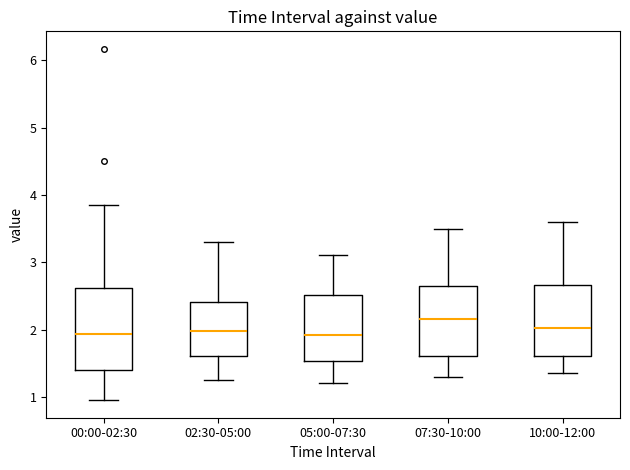

Where does the median line of the box for 00:00-02:30 sit on the y-axis? The values are not printed on the chart, so give them approximately, as read against the axis.

1.9